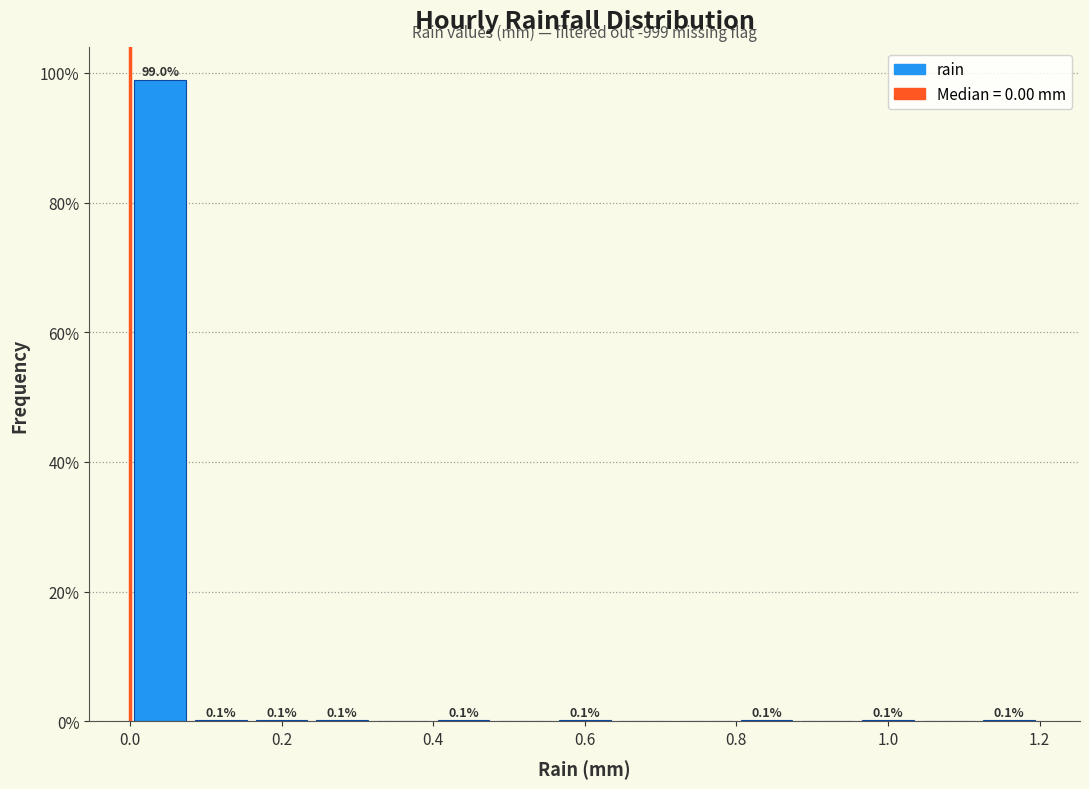

Which range on the x-axis has the tallest bar?

0.00 to 0.08